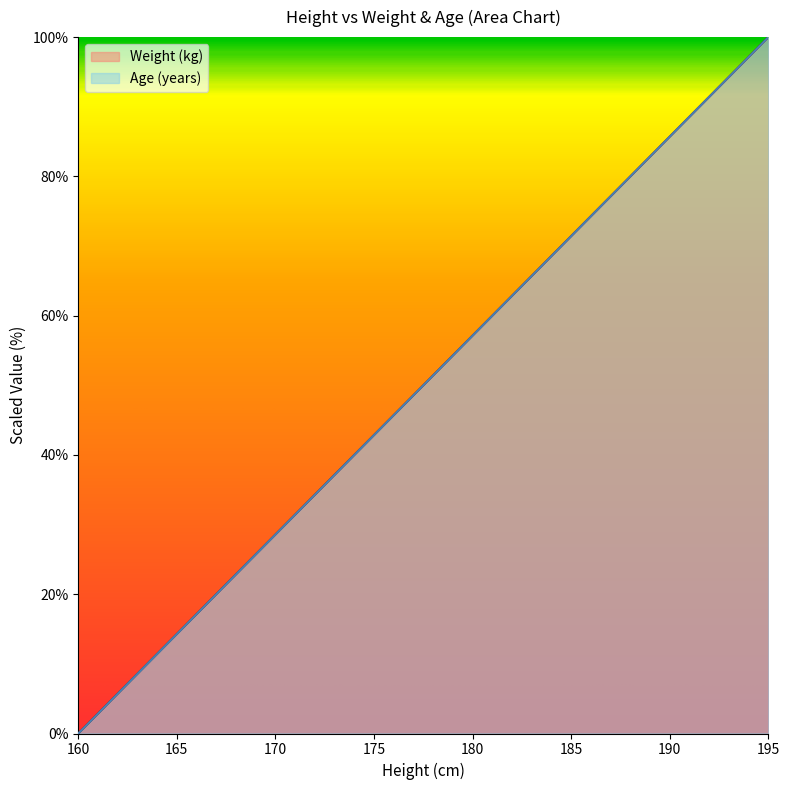

Which series has the widest spread of values?

Weight (kg)